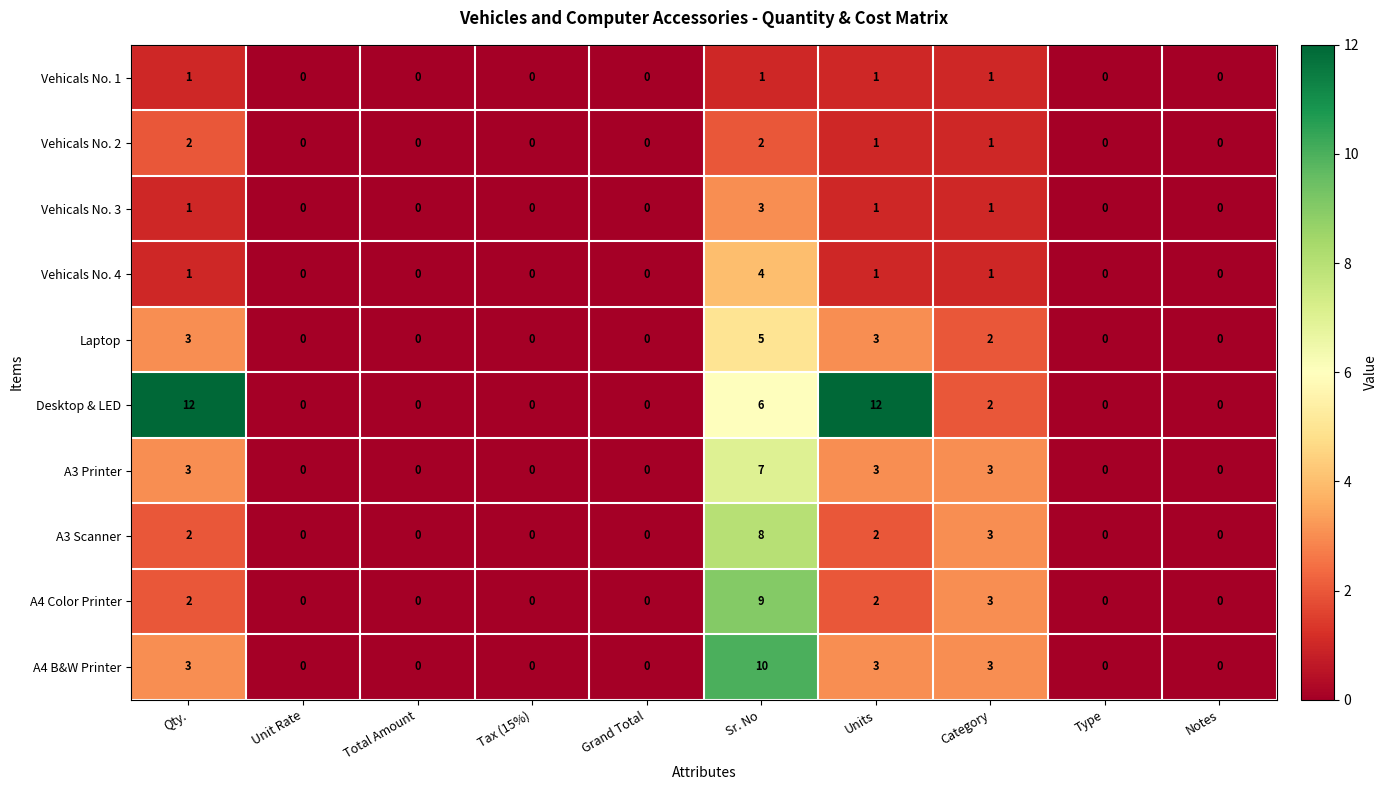

What is the spread (max minus min) of values at Qty.?

11